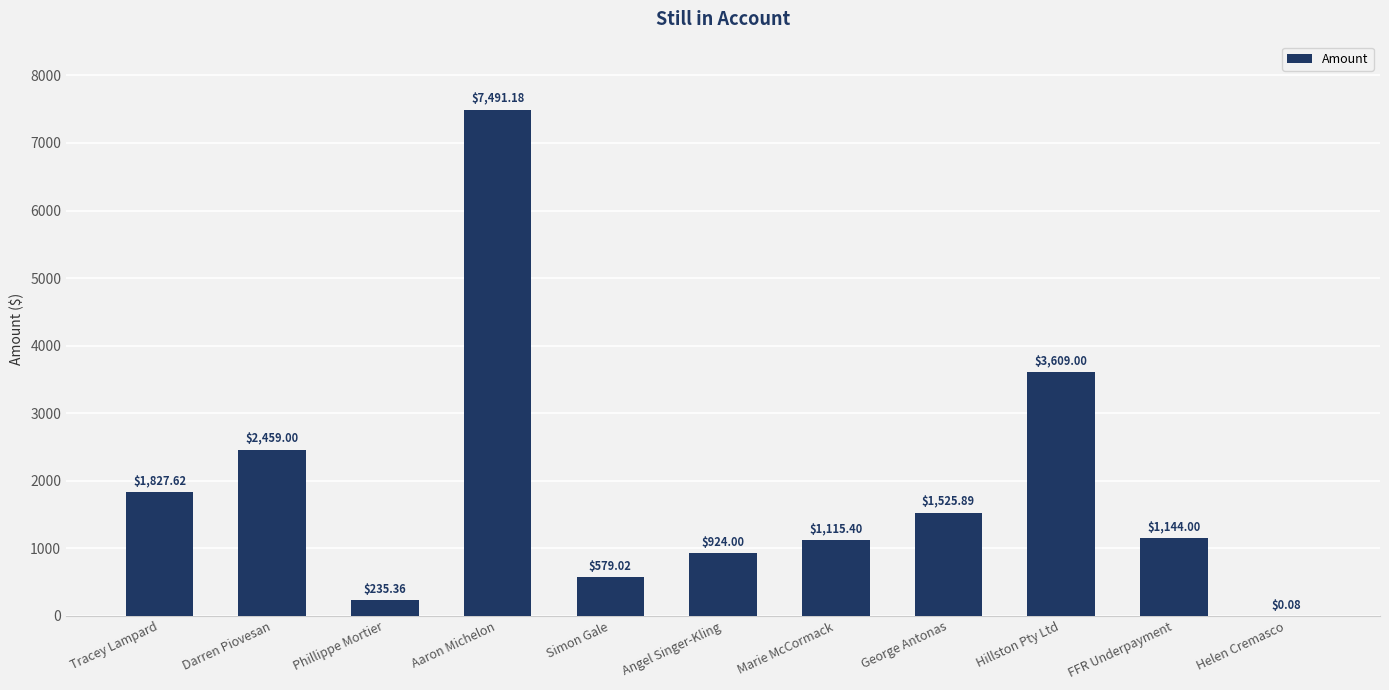

What is the change in value from Darren Piovesan to Aaron Michelon?

+5032.2